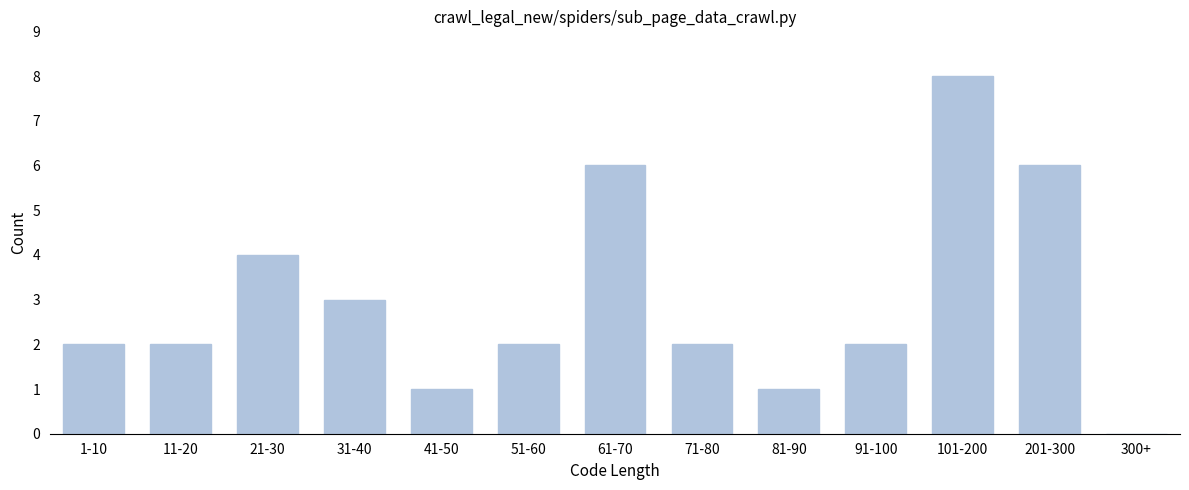

Reading left to right, extract all data points from this chart.

1-10=2	11-20=2	21-30=4	31-40=3	41-50=1	51-60=2	61-70=6	71-80=2	81-90=1	91-100=2	101-200=8	201-300=6	300+=0